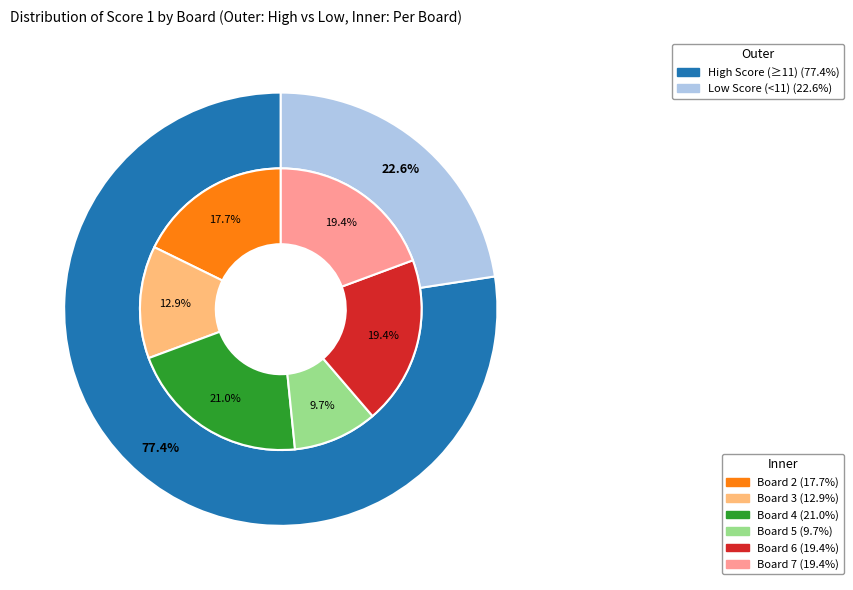

To the nearest percent, what is the combined percentage of 3 and 7?

32%